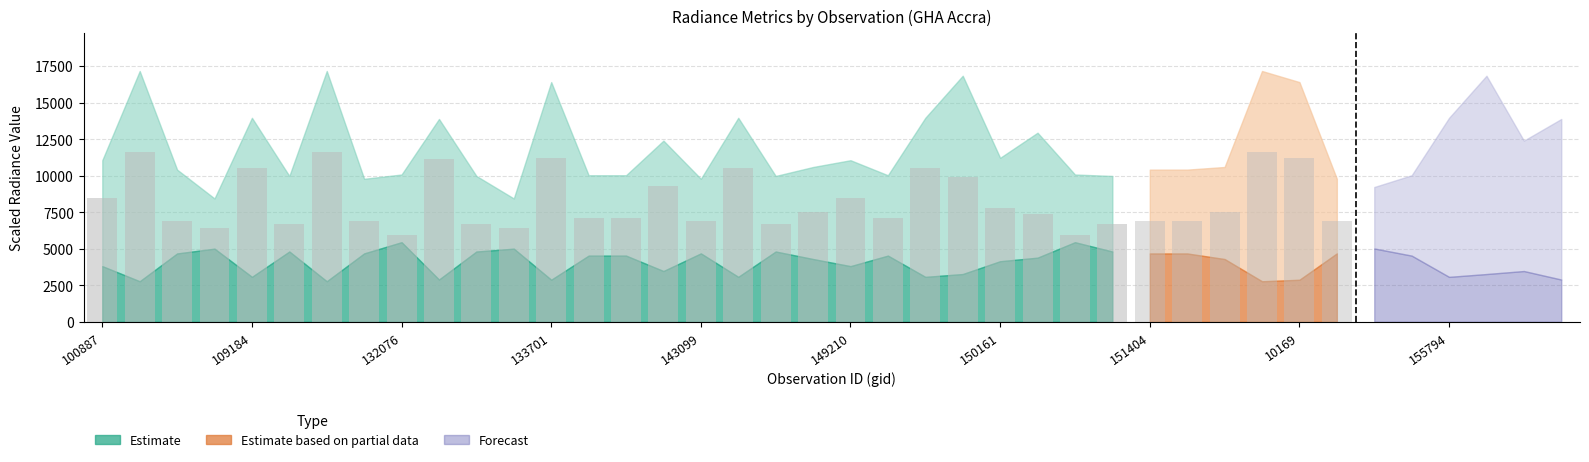

Where is the data nearest to the value 8776?

100887